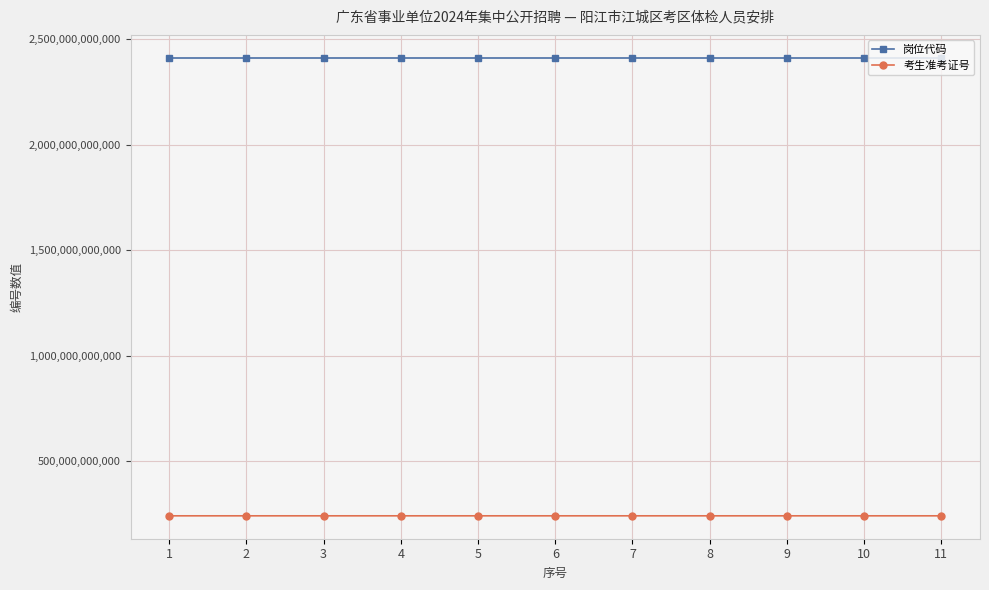

What is the difference between the second highest and minimum values in the 岗位代码 series?

231